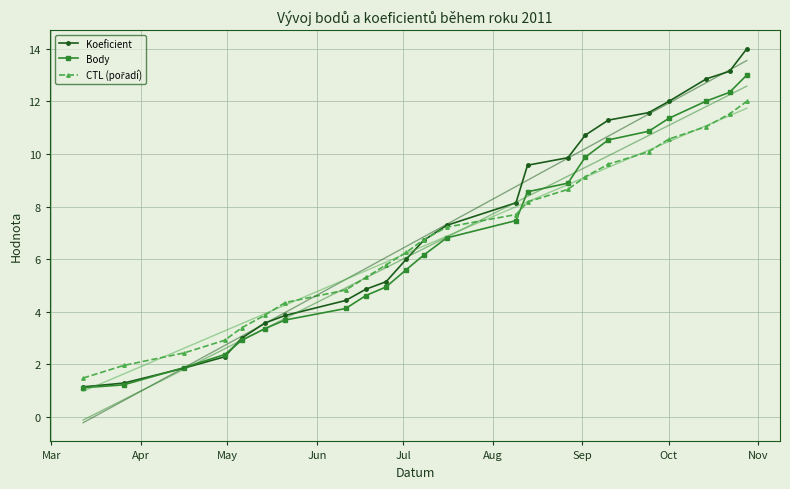

What is the maximum value for Body?

13.0